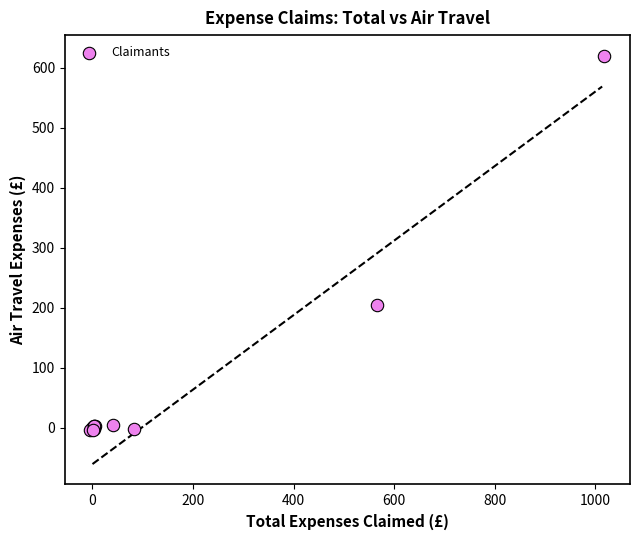

What Y value in the scatter plot is closest to 307?

204.7